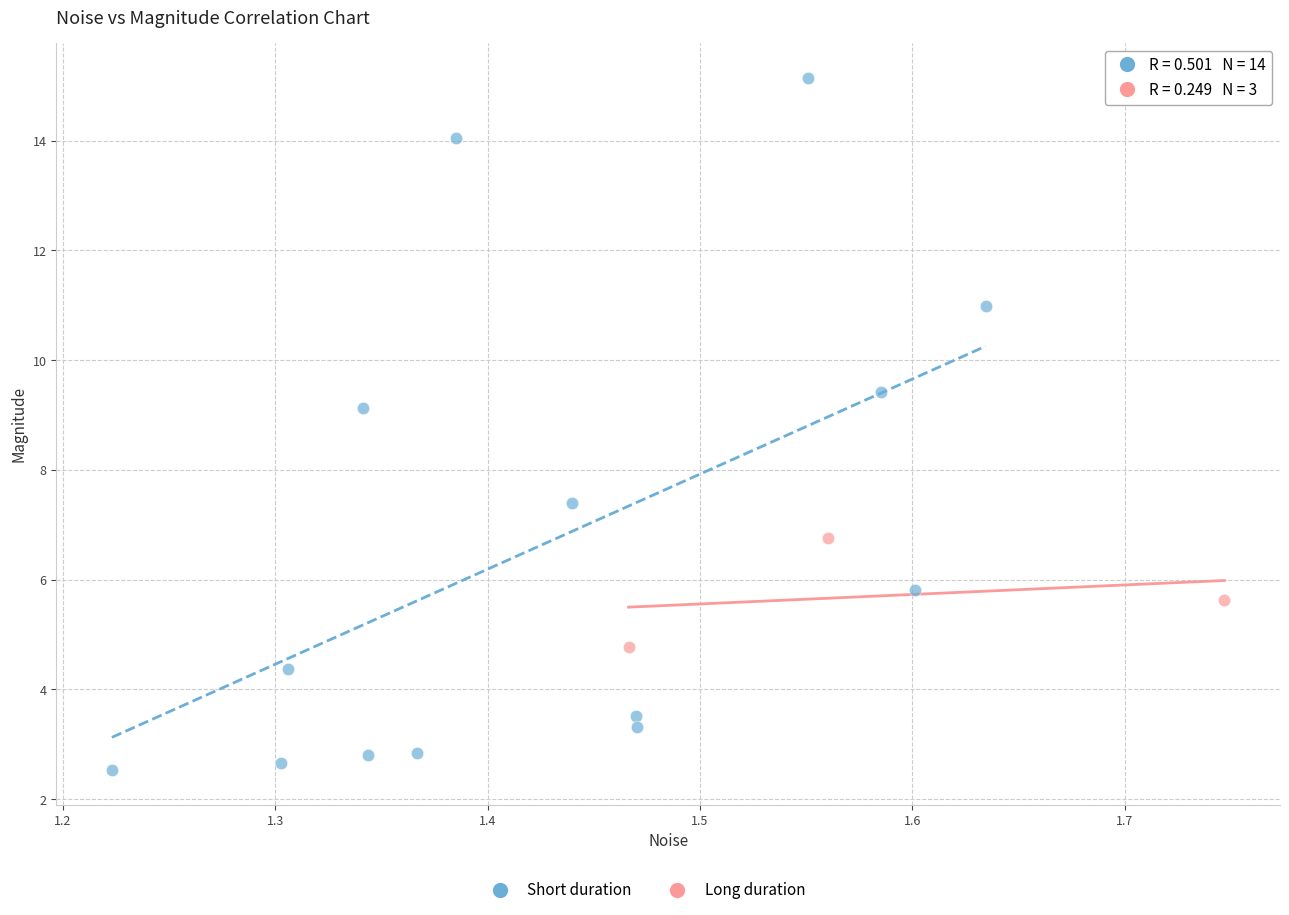

Which series reaches the minimum Y coordinate?

Short duration